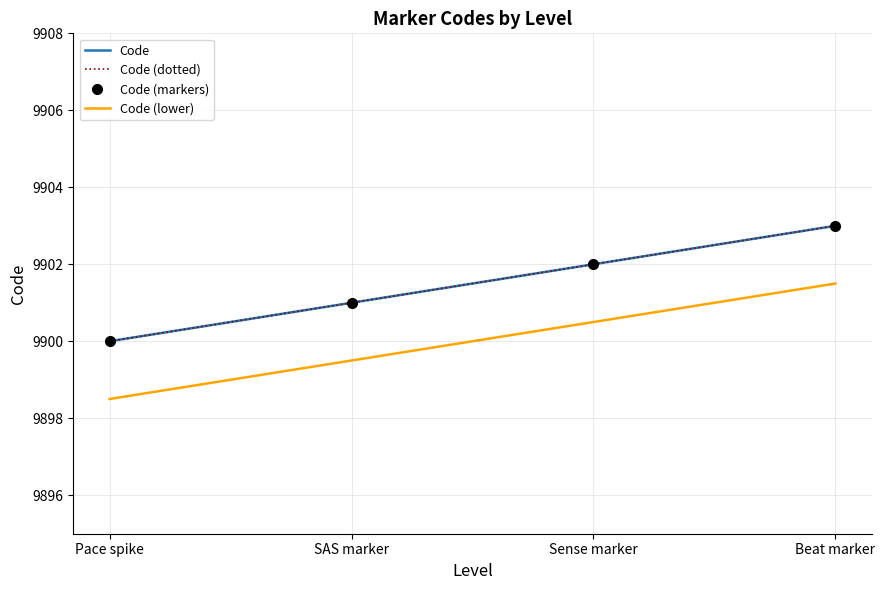

Count the Code (lower) values in the range 9899 to 9901.

2